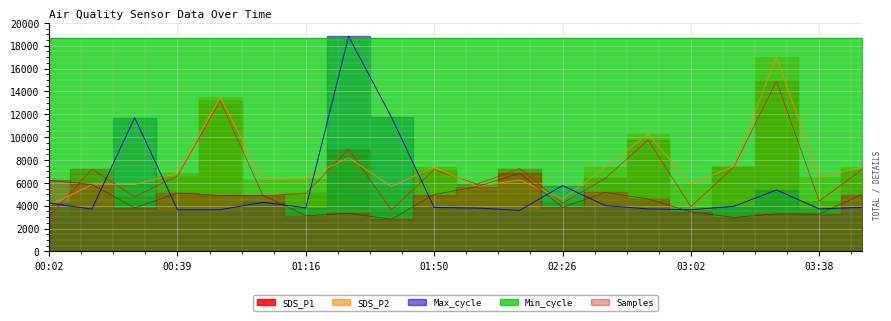

How many times do SDS_P2 and Max_cycle cross each other?

7